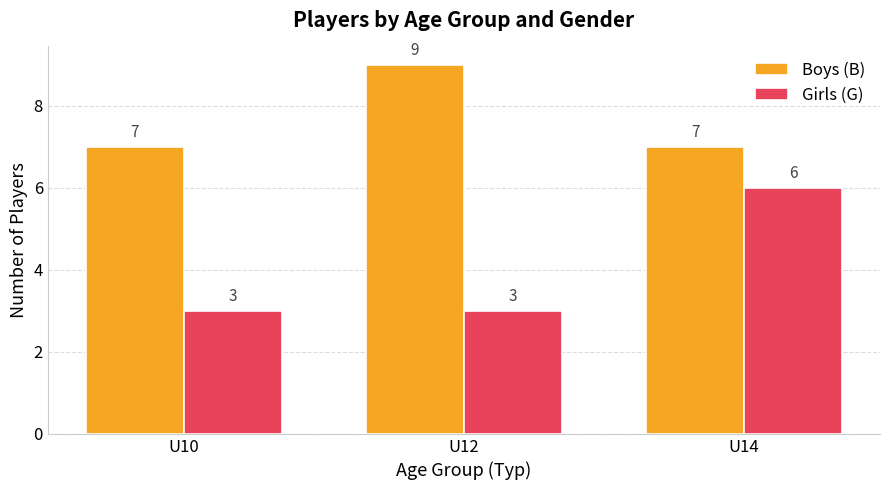

How many groups of bars are there?

3